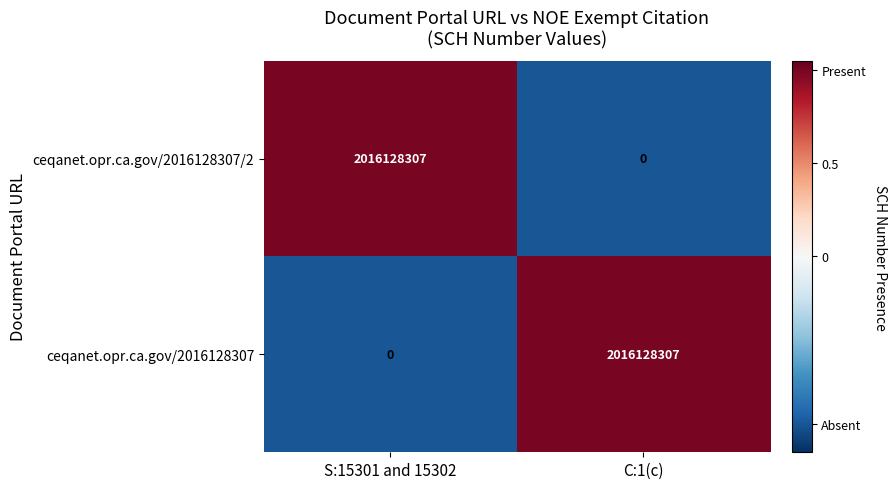

How many categories are shown in the chart?

2